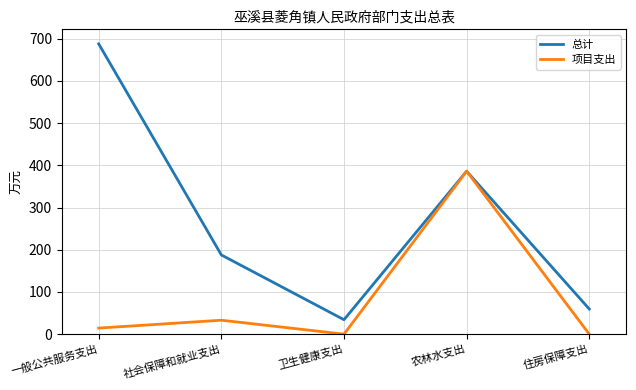

How many values in the 项目支出 series are below 14?

2